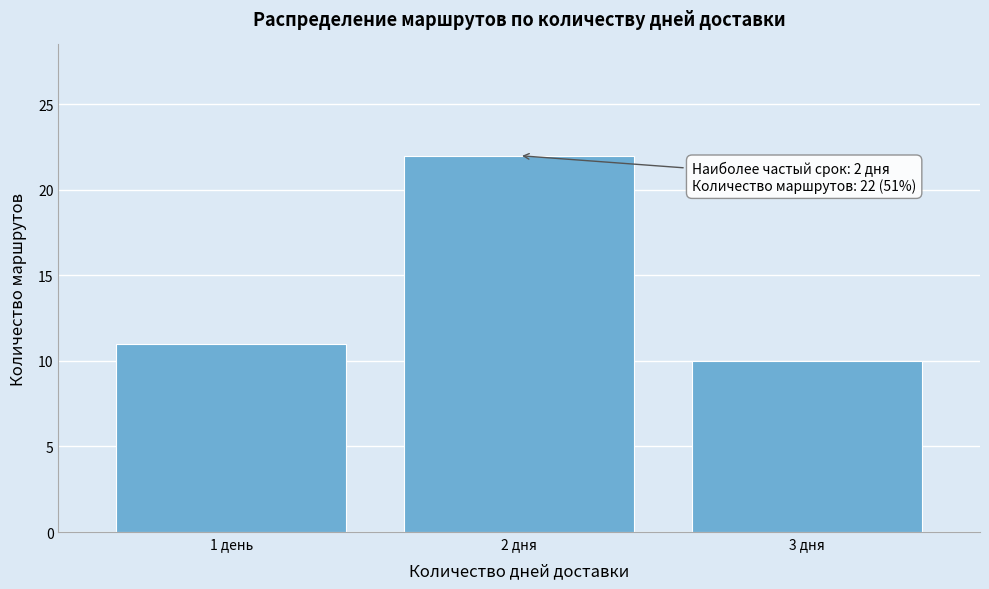

Reading right to left, what are all the values shown in this chart?

3 дня=10	2 дня=22	1 день=11